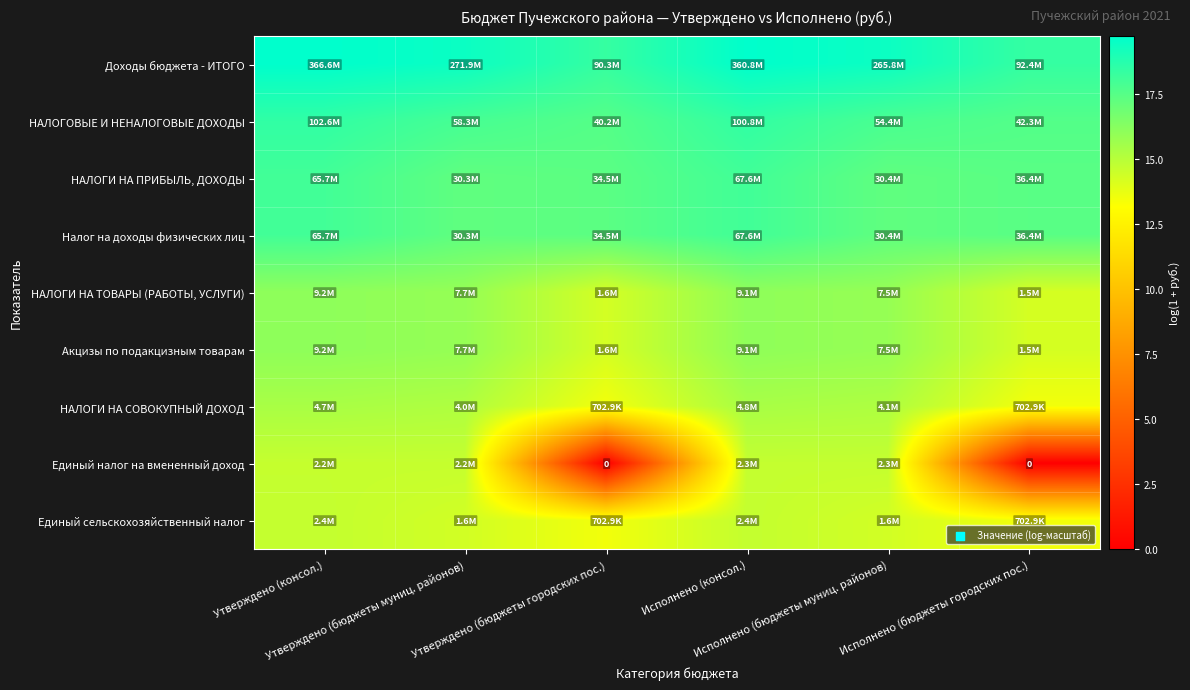

What is the difference between the highest and lowest values at Исполнено (бюджеты городских пос.)?

18.3